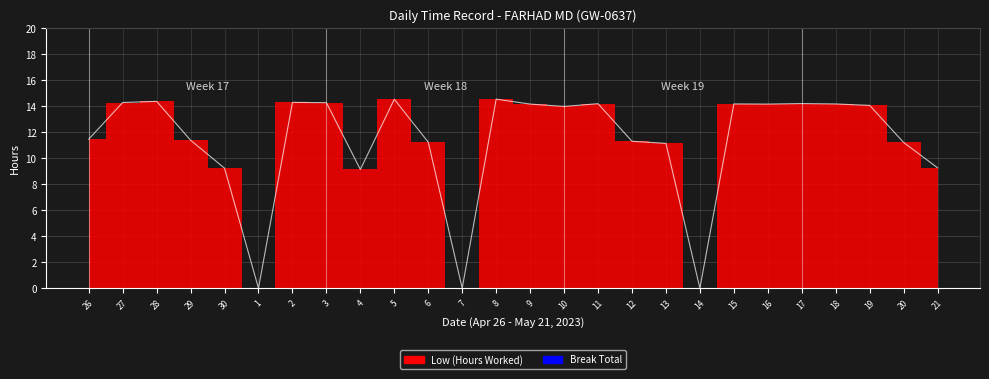

How many interior local valleys (lower than both neighbors) does the data have?

6